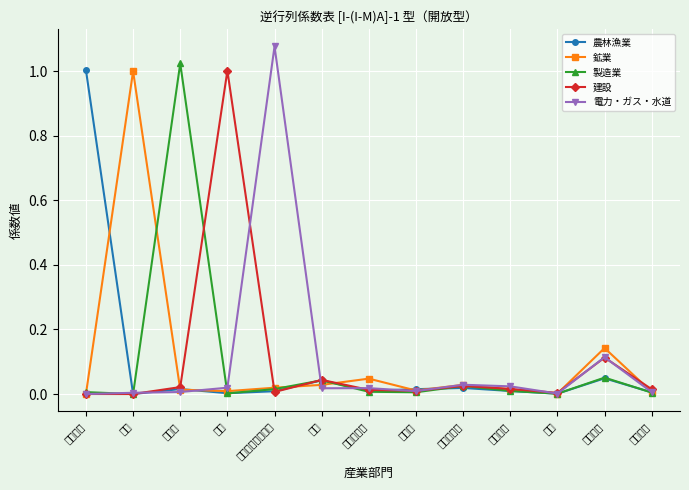

What are all the series names shown in the legend?

農林漁業, 鉱業, 製造業, 建設, 電力・ガス・水道